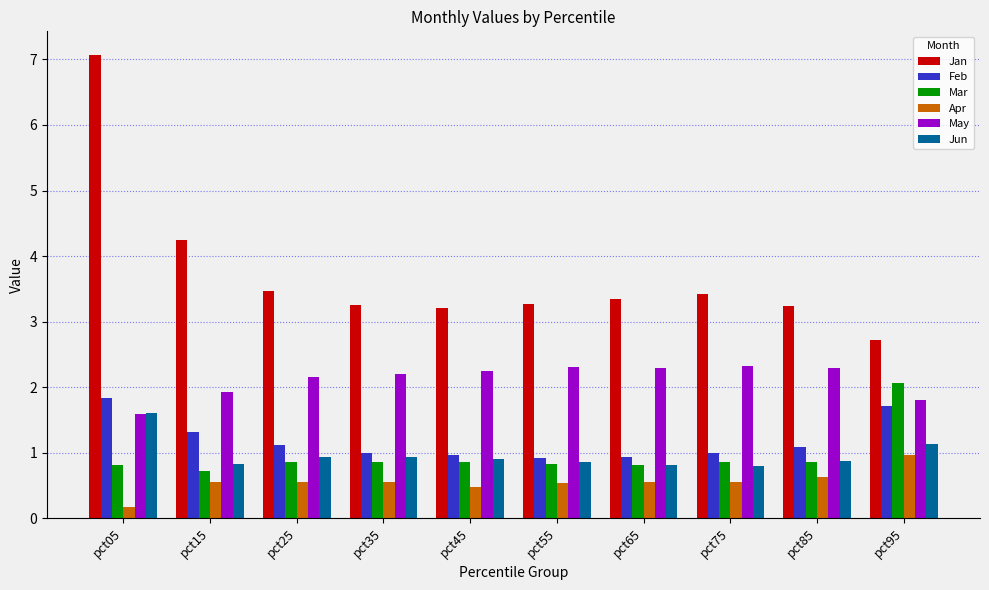

At which category is the sum across all series the highest?

pct05